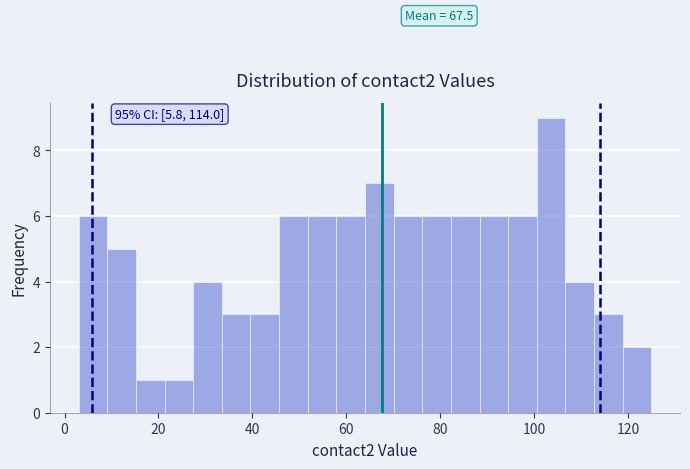

Read against the x-axis, roughly where is the centre of the tallest bar?

104